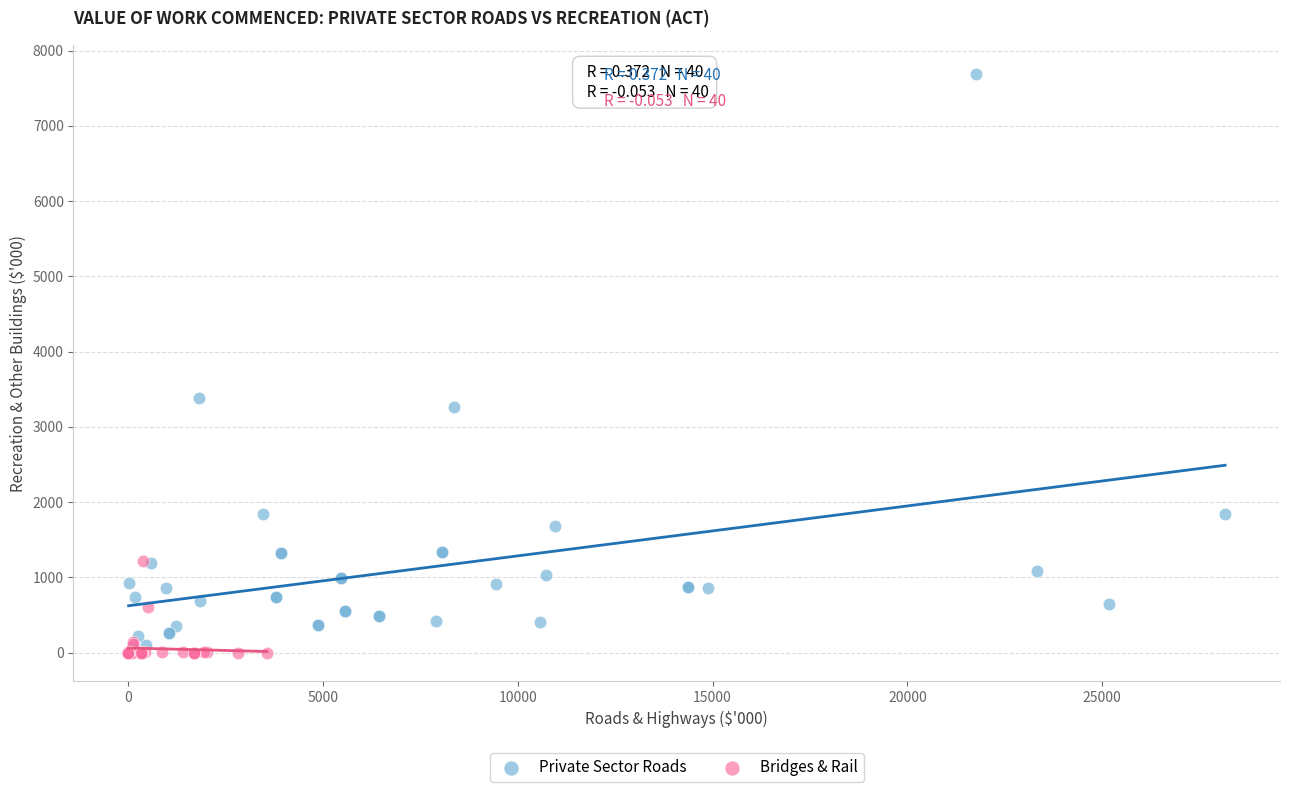

Which series has the largest Y range (max minus min)?

Private Sector Roads